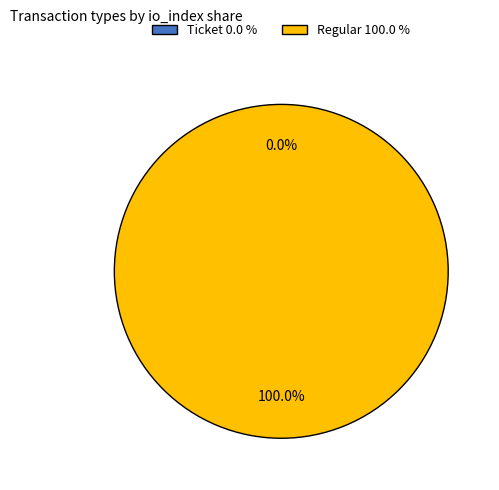

To the nearest percent, what is the difference between the Ticket and Regular slice percentages?

100%